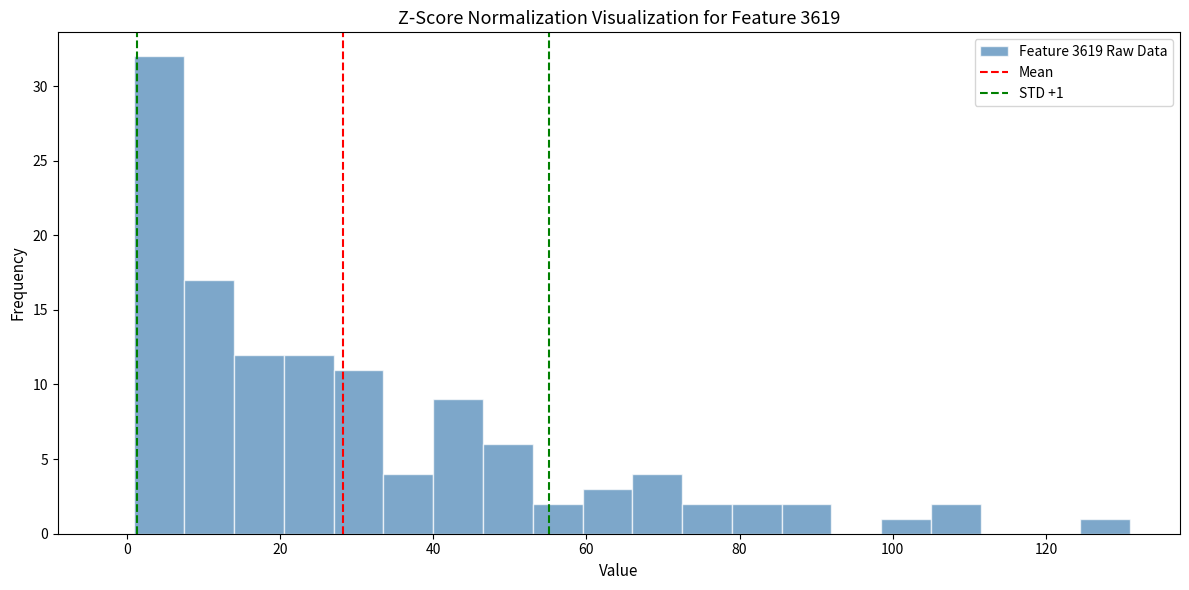

Read against the x-axis, roughly where is the centre of the tallest bar?

4